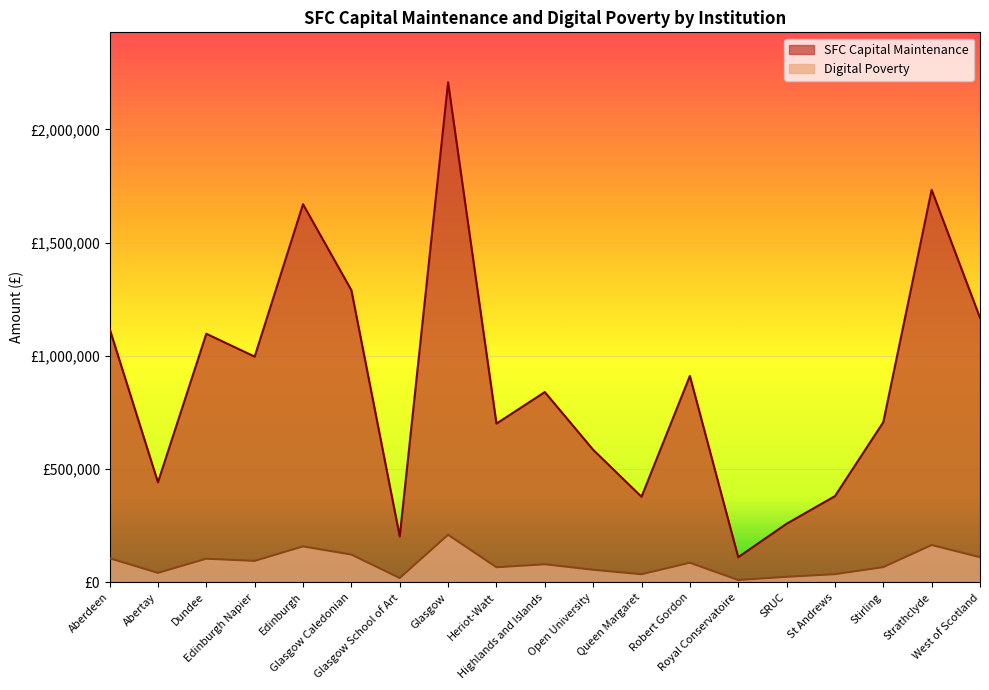

Rank the series by their average value, from lowest to highest.

Digital Poverty, SFC Capital Maintenance